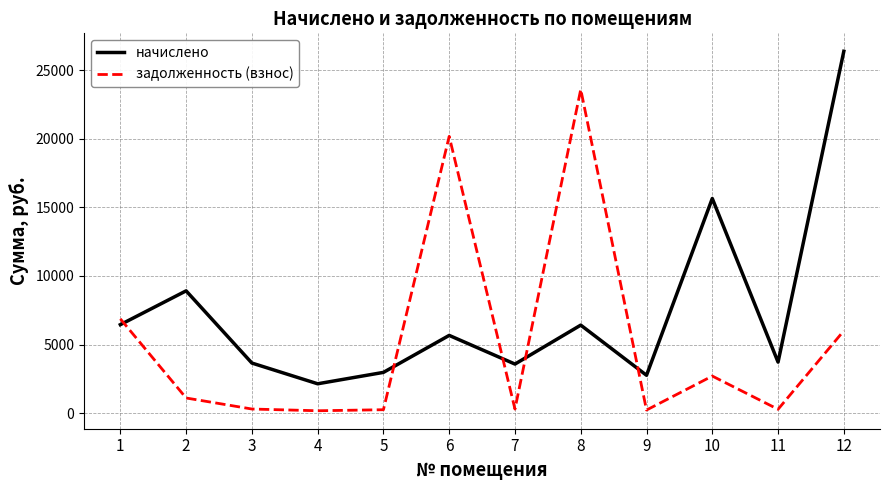

The value of начислено at 2 is 2385.4. True or false?

False